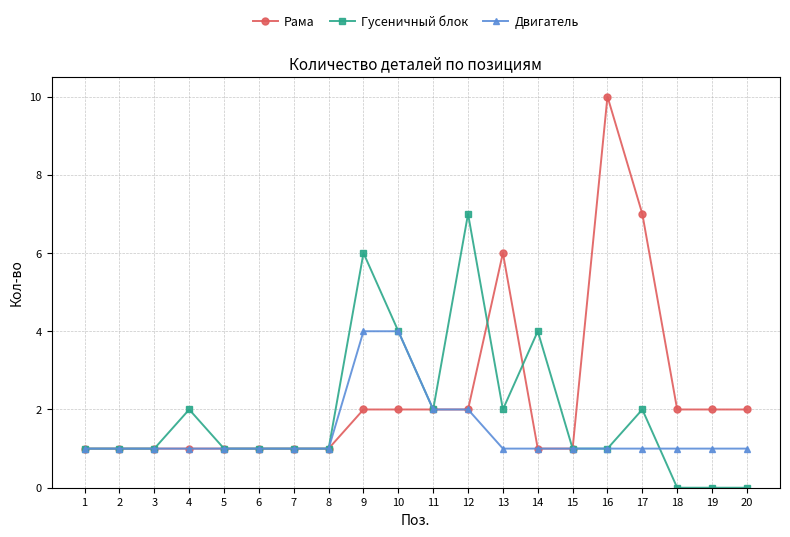

At how many categories does at least one series exceed 5?

5